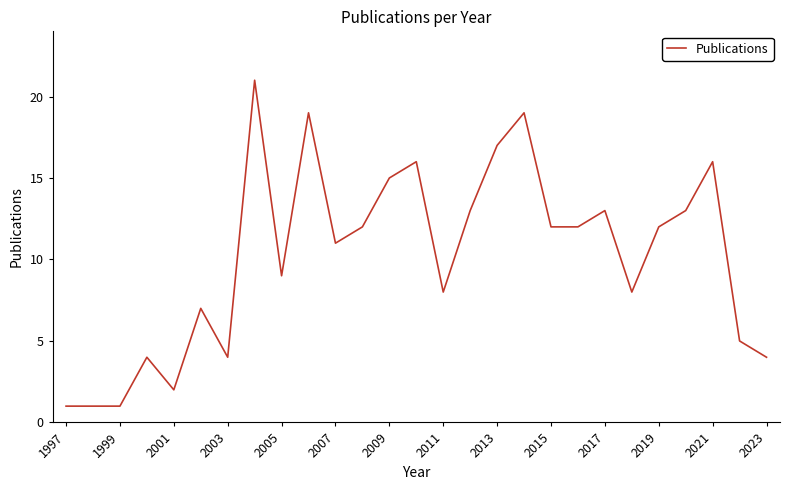

Is this an area chart (filled region under the line)?

No